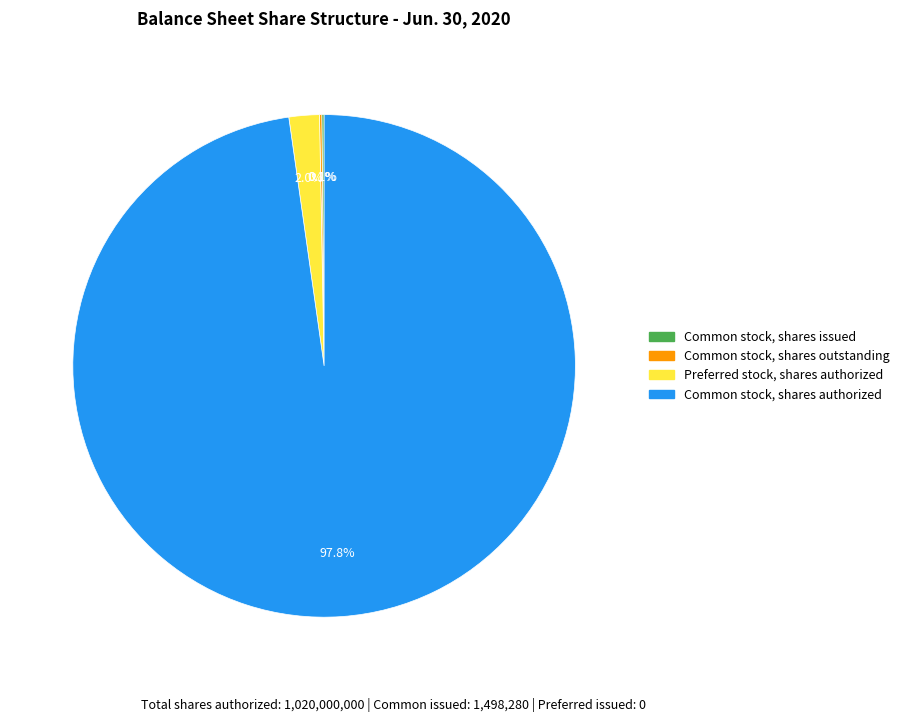

Which category has the biggest portion of the pie?

Common stock, shares authorized